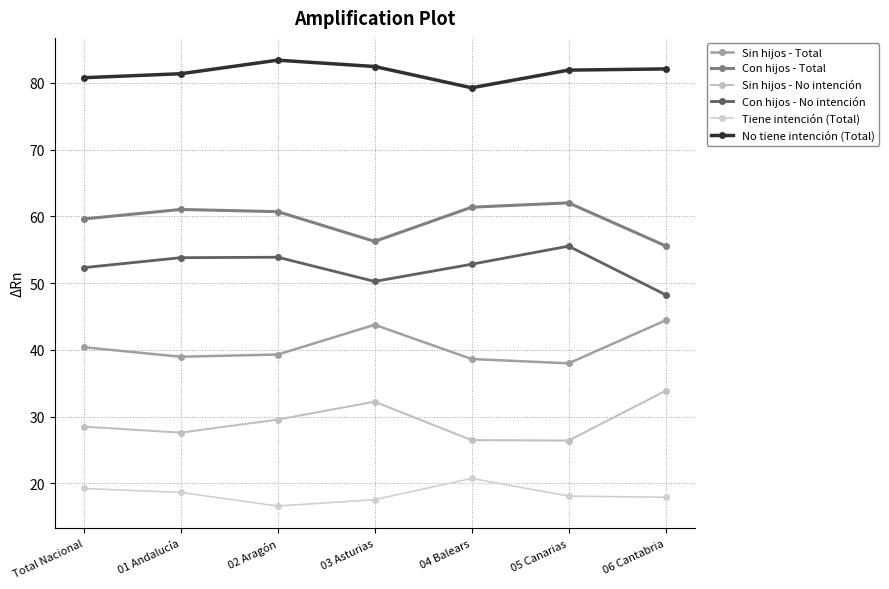

What position from the left is 02 Aragón?

3